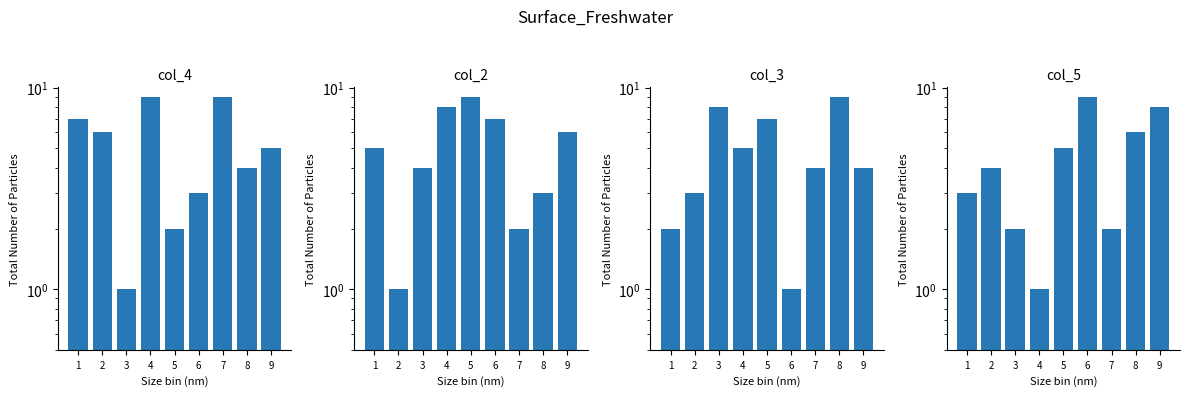

List the labels in order of col_2 value, smallest first.

2, 7, 8, 3, 1, 9, 6, 4, 5